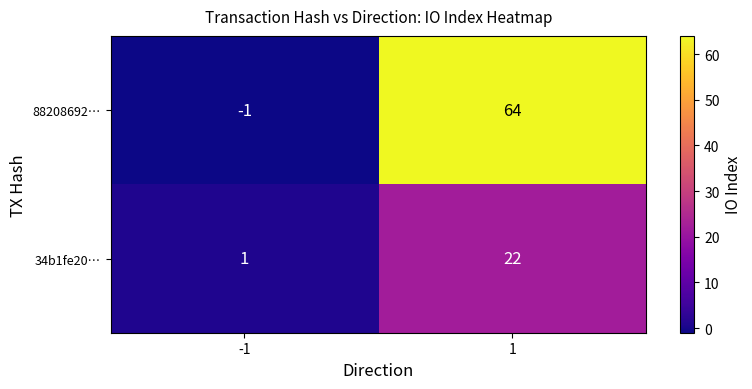

Which series changed the most between -1 and 1?

88208692…